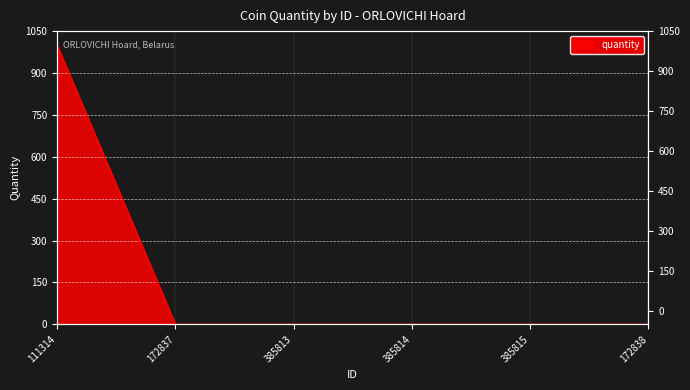

What is the sum of all values?

1000